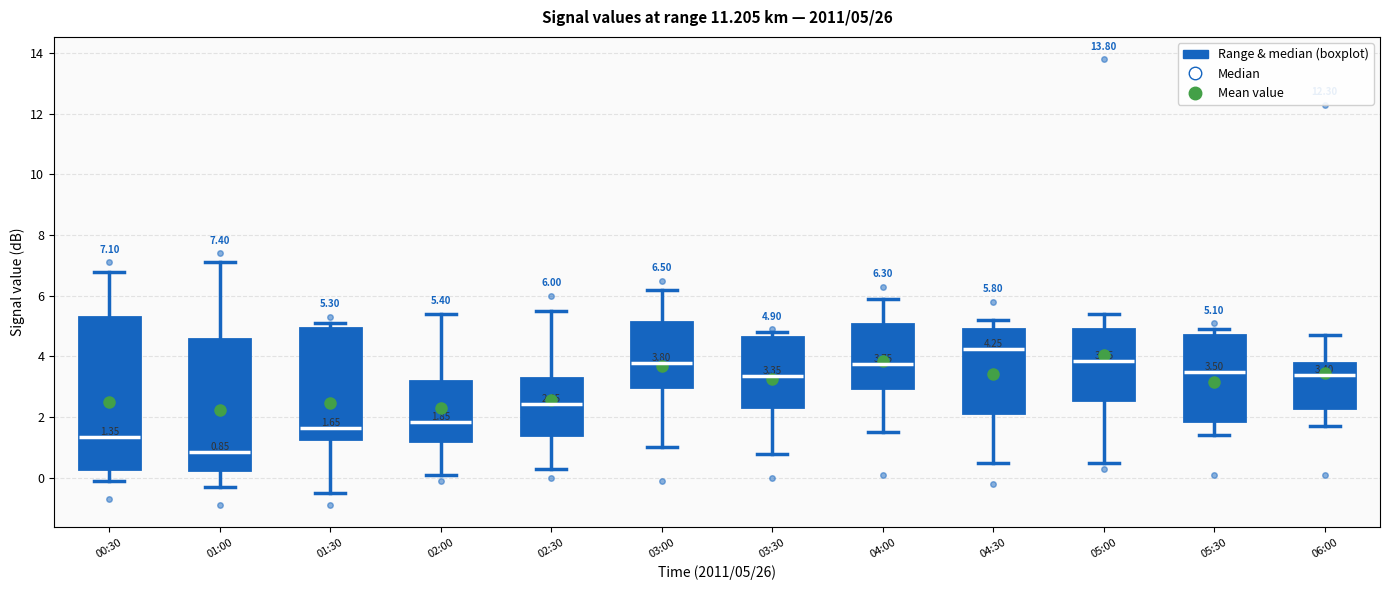

Which box is the tallest, from its lower edge to its upper edge?

00:30